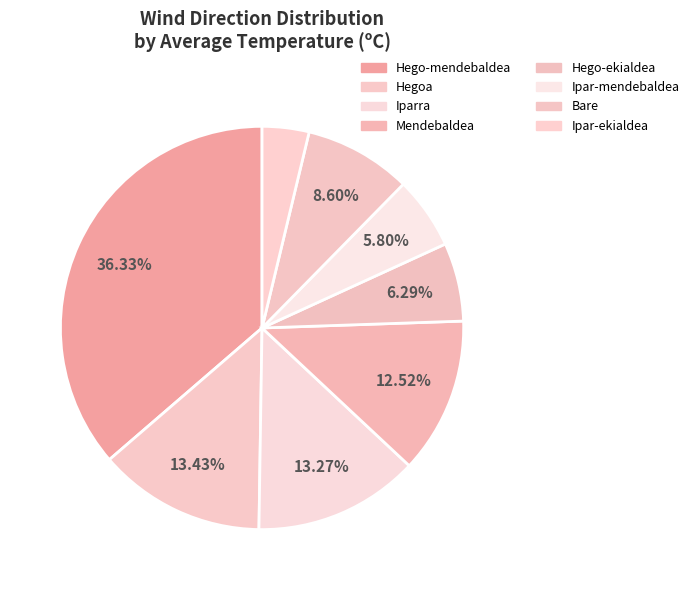

Does Iparra represent more than half of the total?

No